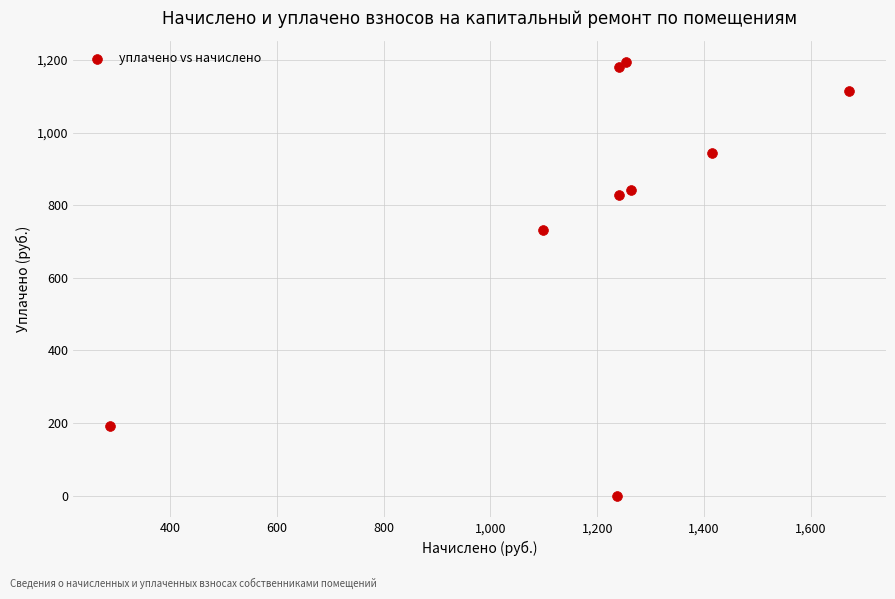

What Y value in the scatter plot is closest to 596?

732.5